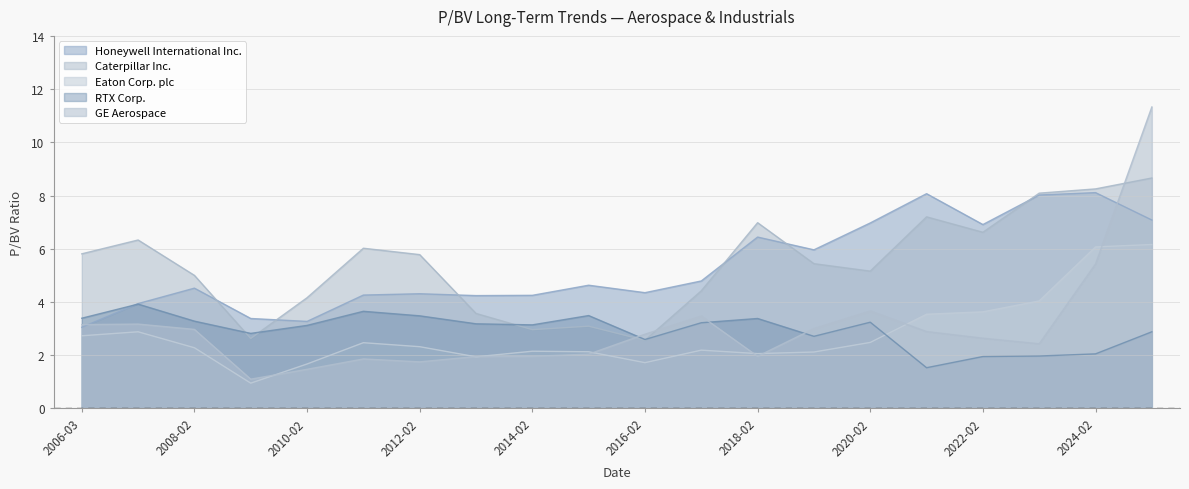

What is the value of the Caterpillar Inc. point at the 1st from the left?

5.8